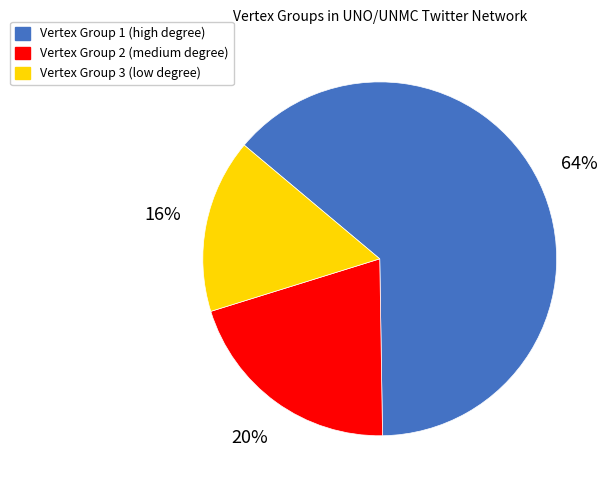

Approximately how many times larger is the value at Vertex Group 2 compared to Vertex Group 1?

0.3